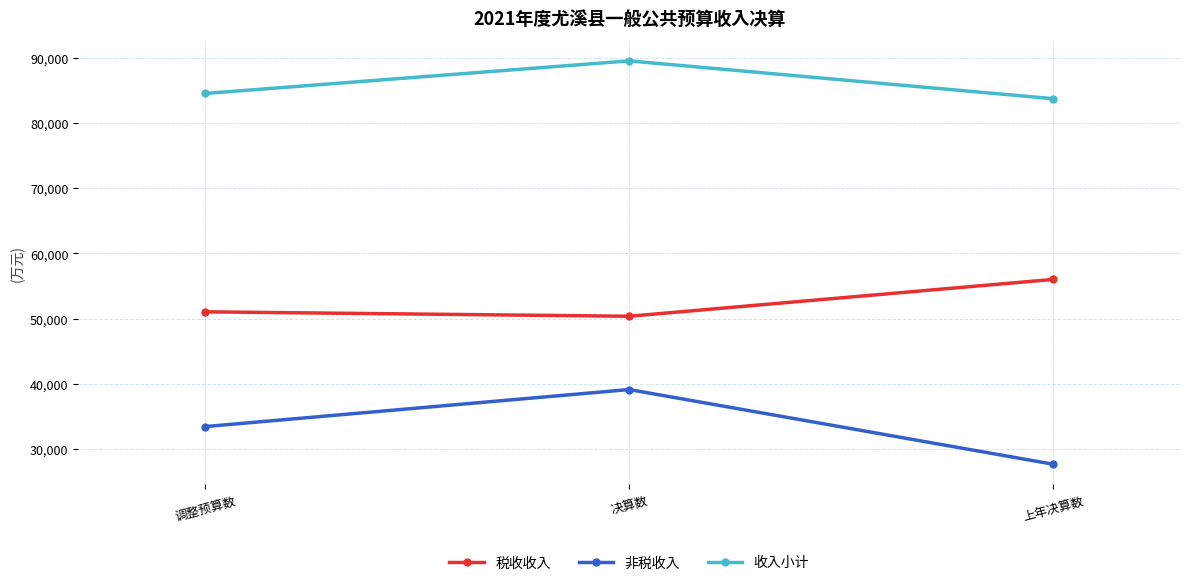

What is the total value across all series at 决算数?

178982